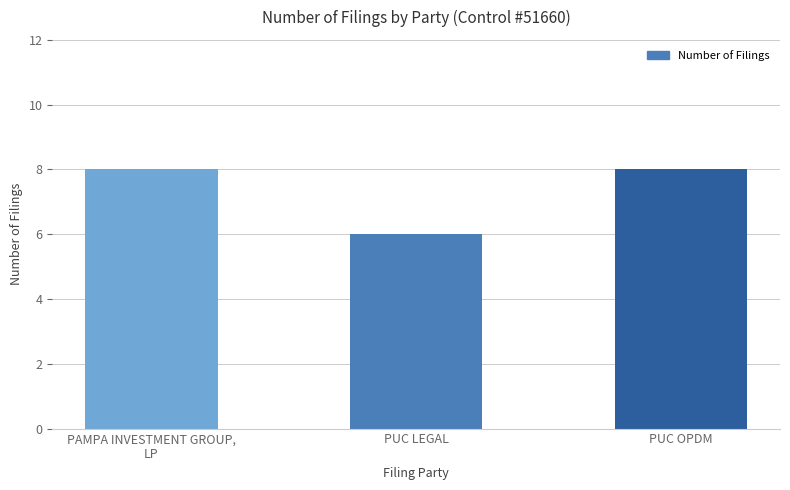

The value at PUC LEGAL is 3. True or false?

False